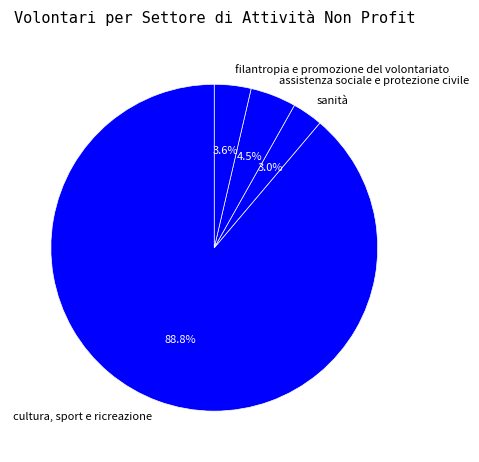

To the nearest percent, what is the average slice percentage?

25%